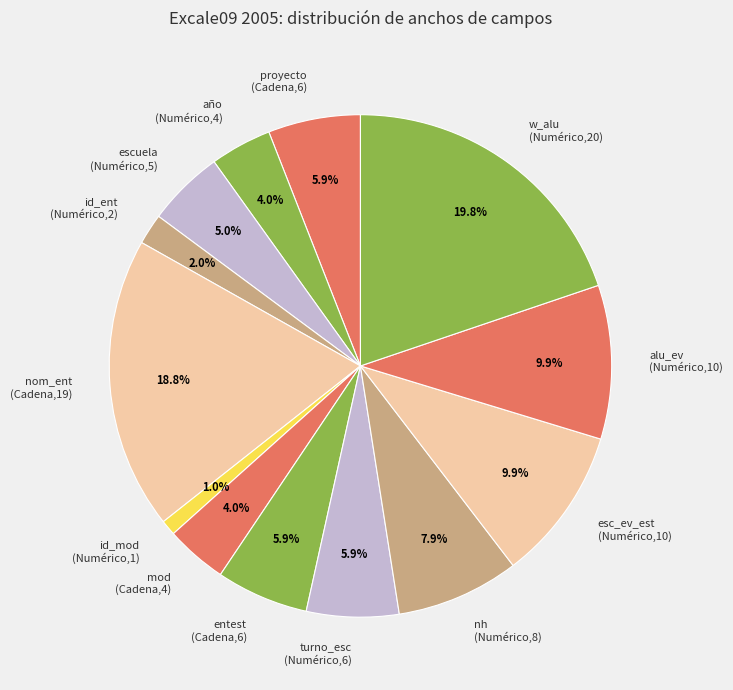

Does any single category account for the majority?

No